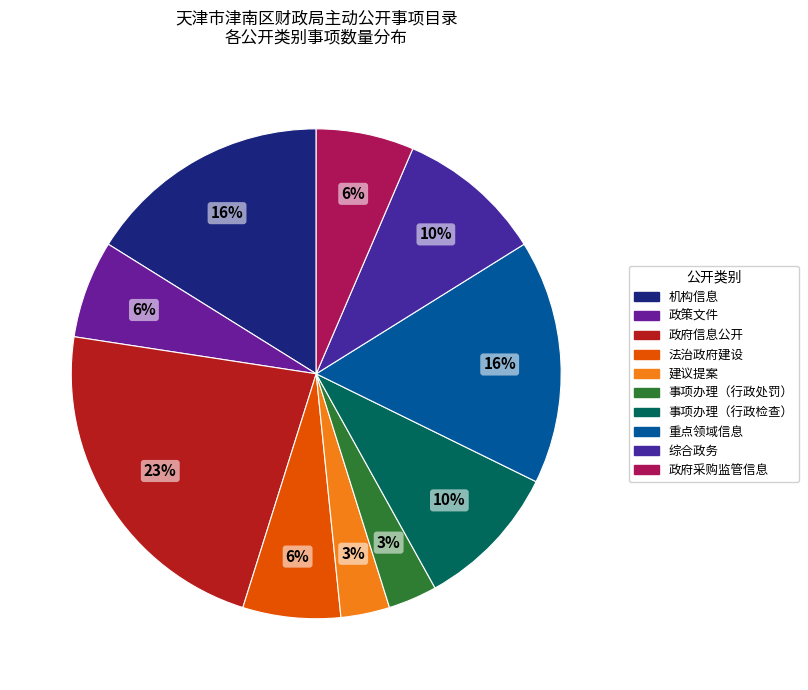

To the nearest percent, what portion does 建议提案 represent?

3%